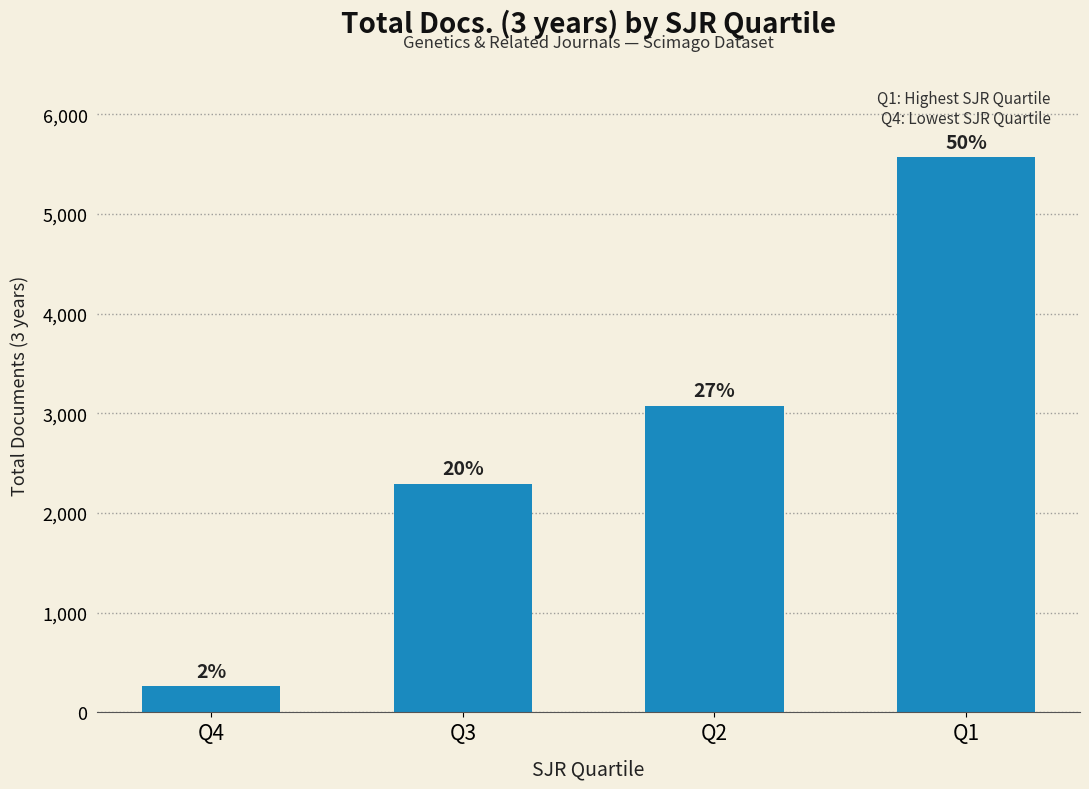

What is the change in value from Q4 to Q3?

+2033